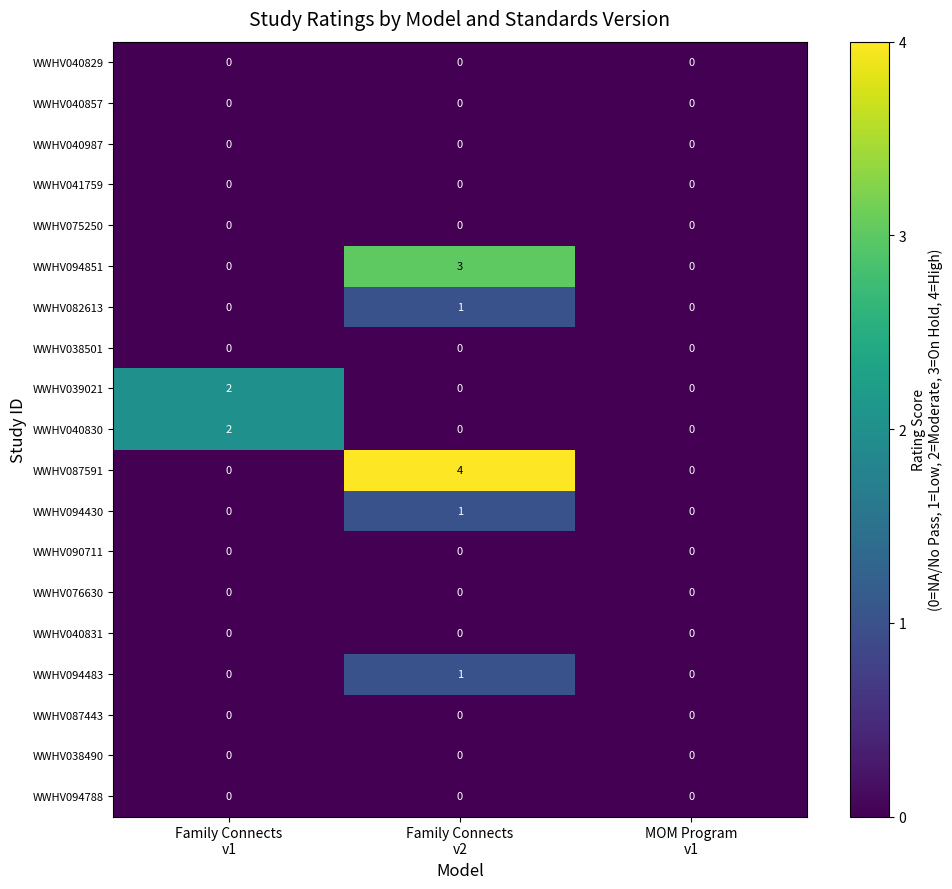

What is the maximum value shown in the chart?

4